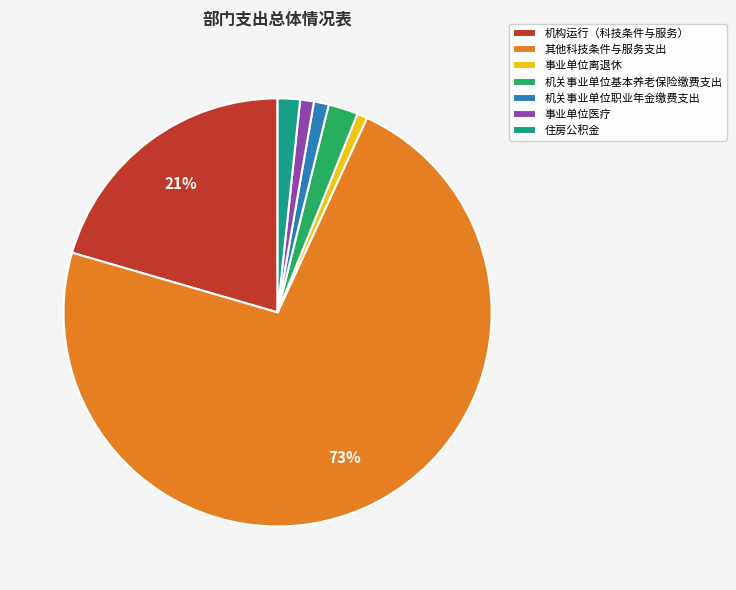

Do 机构运行（科技条件与服务） and 机关事业单位职业年金缴费支出 together represent more than half of the pie?

No